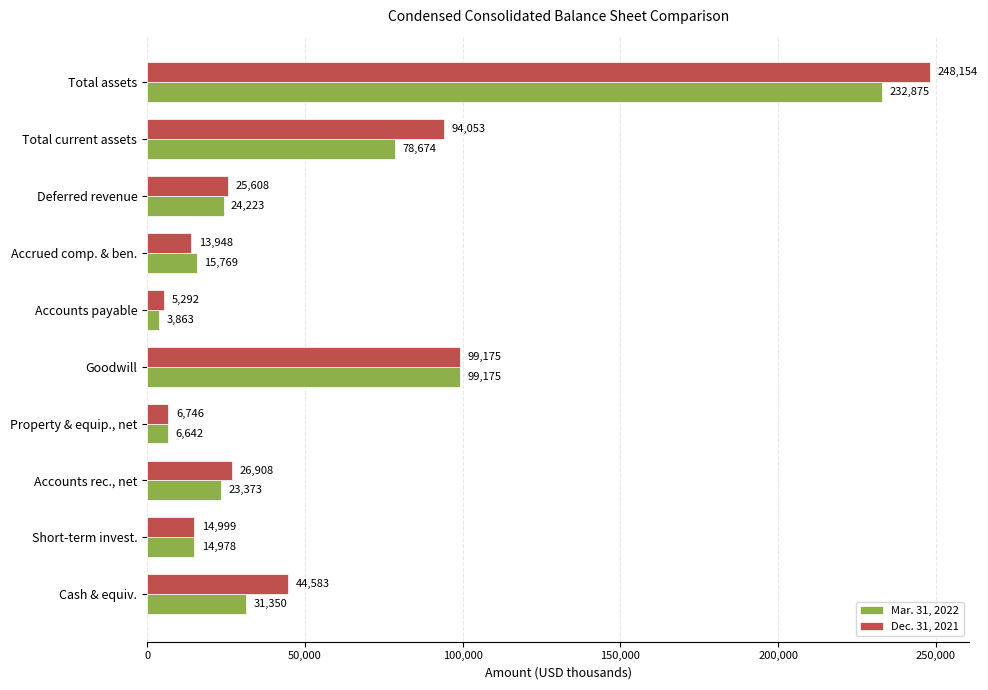

Which series has the largest range (max minus min)?

Dec. 31, 2021